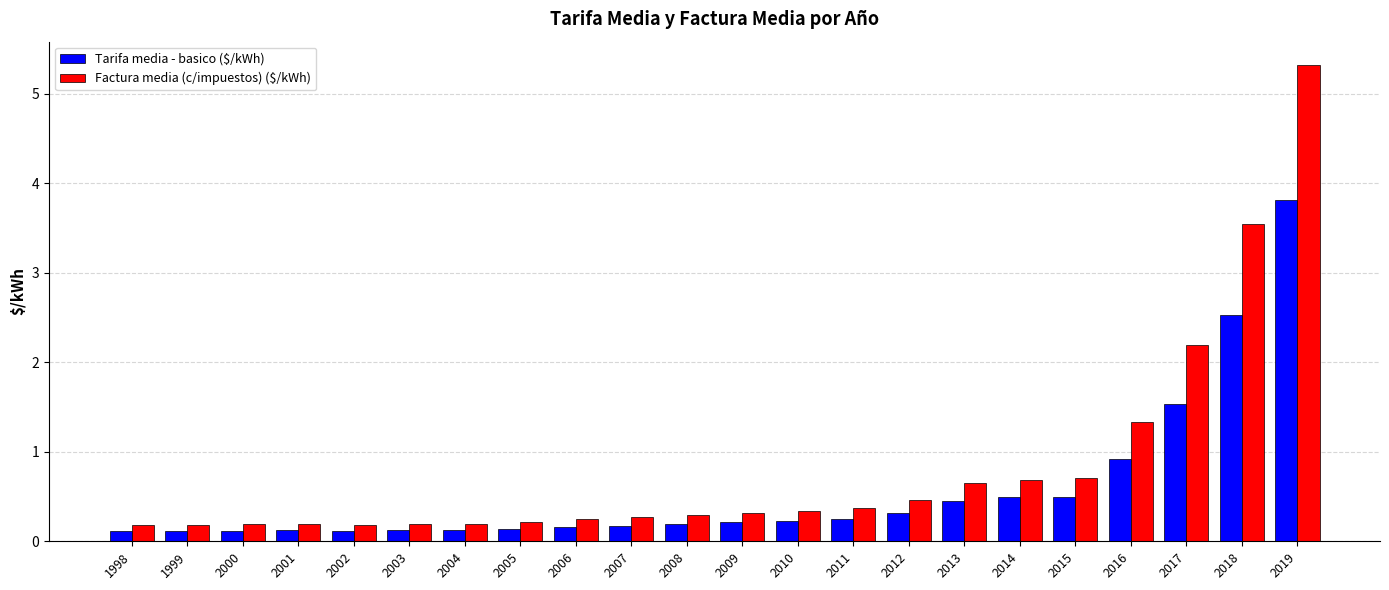

What is the greatest value displayed?

5.3